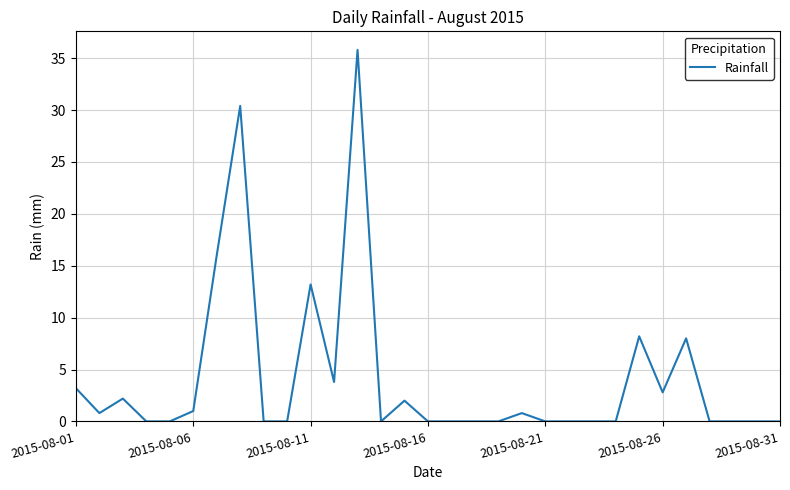

What is the difference between the maximum and minimum values?

35.8